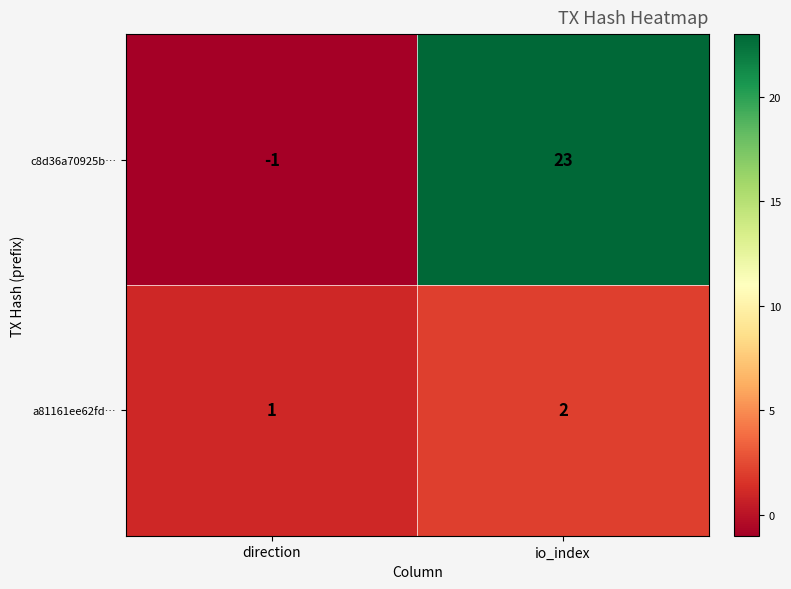

How many distinct data groups are displayed?

2